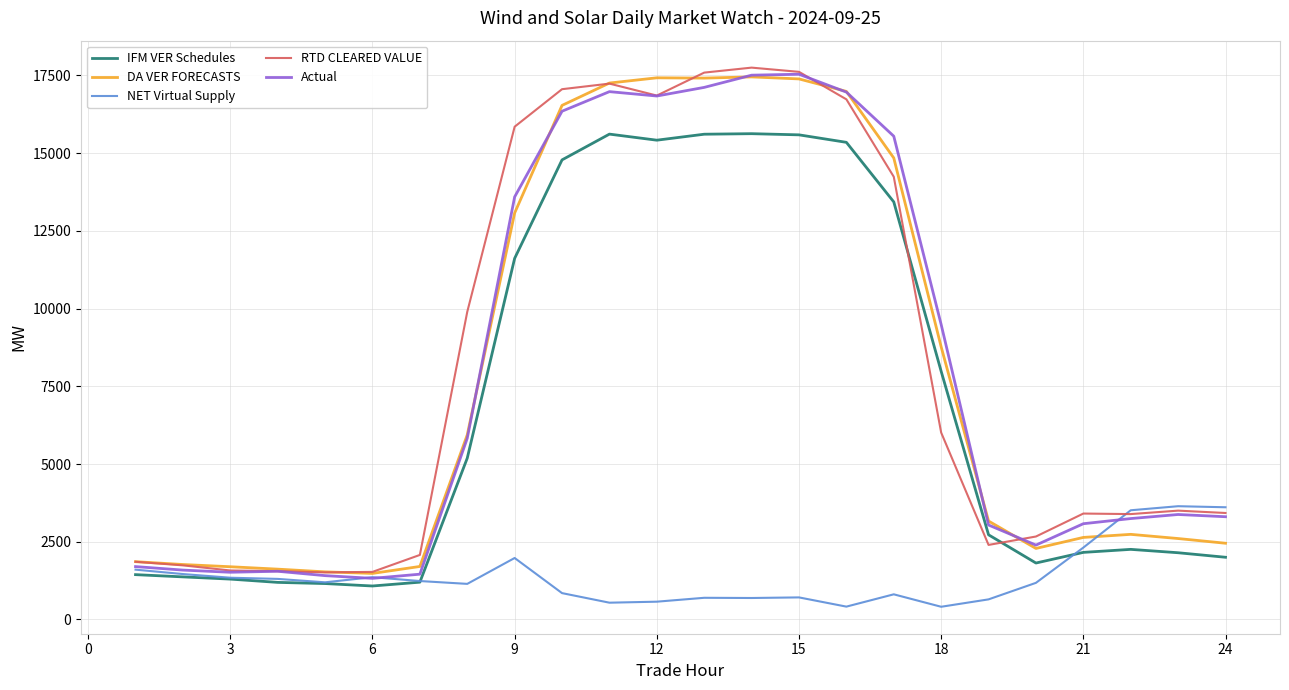

What are all the series names shown in the legend?

IFM VER Schedules, DA VER FORECASTS, NET Virtual Supply, RTD CLEARED VALUE, Actual